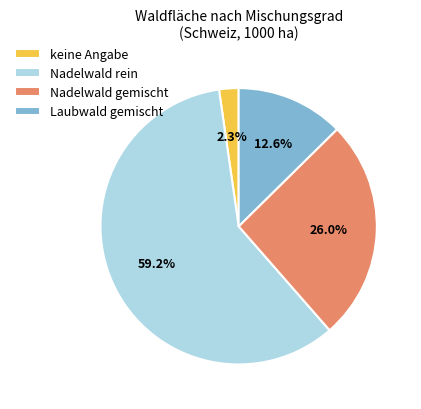

Which slice represents more than half of the pie?

Nadelwald rein